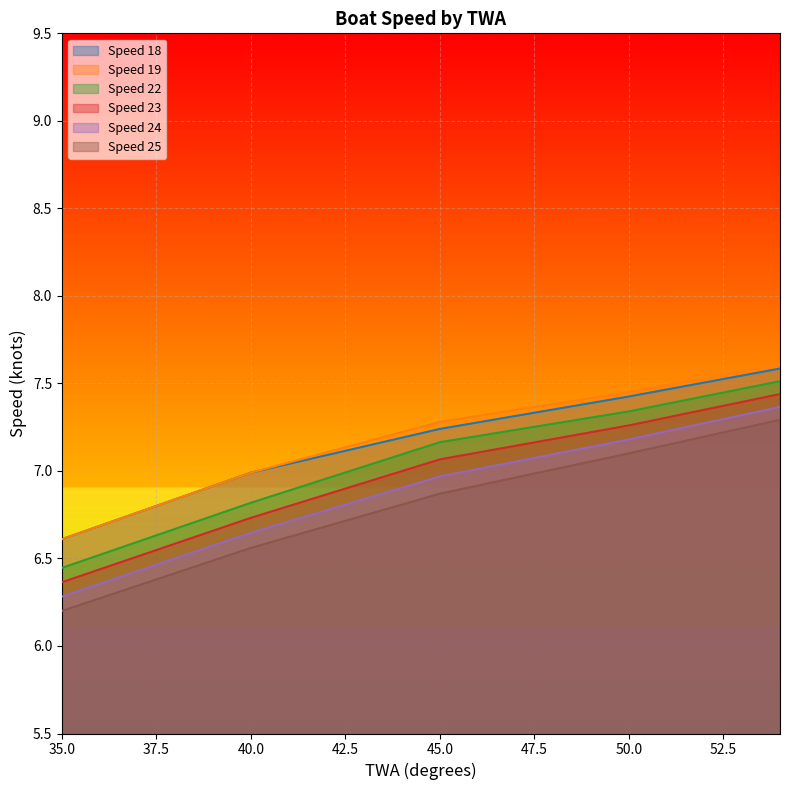

What is the difference between the maximum and minimum values in the Speed 19 series?

1.0